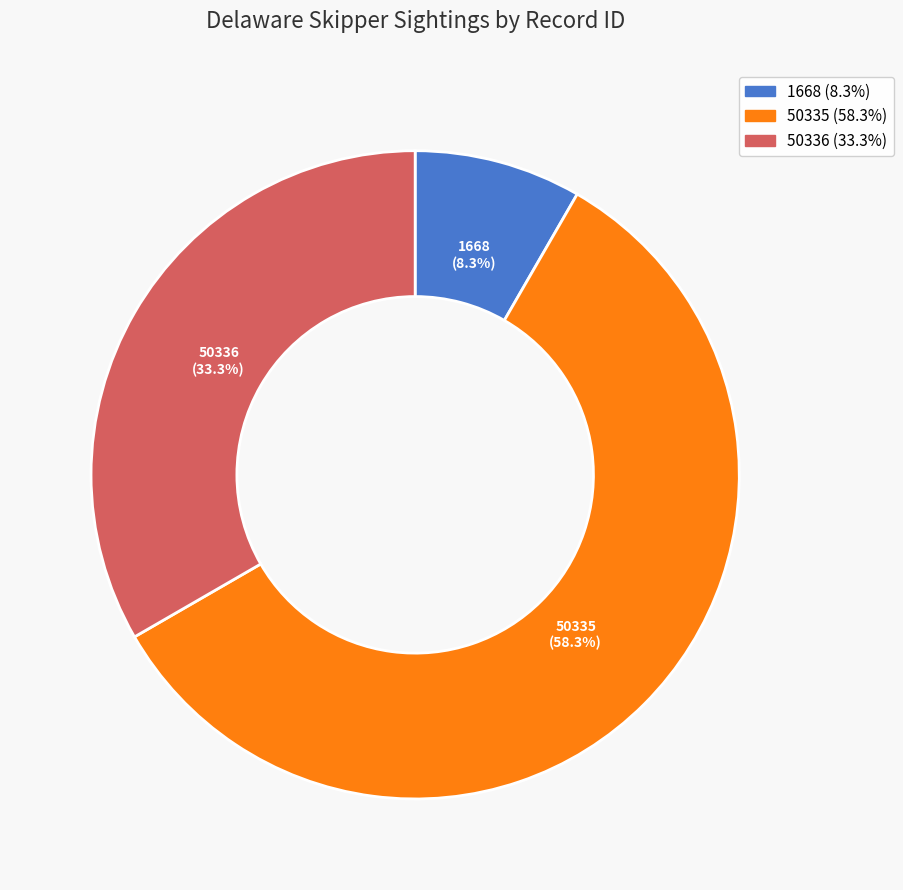

How many slices are in this pie chart?

3